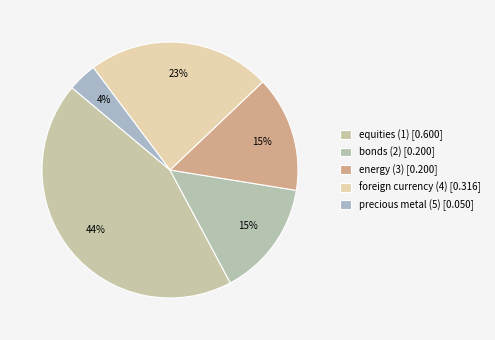

Which category has the smallest portion of the pie?

precious metal (5)